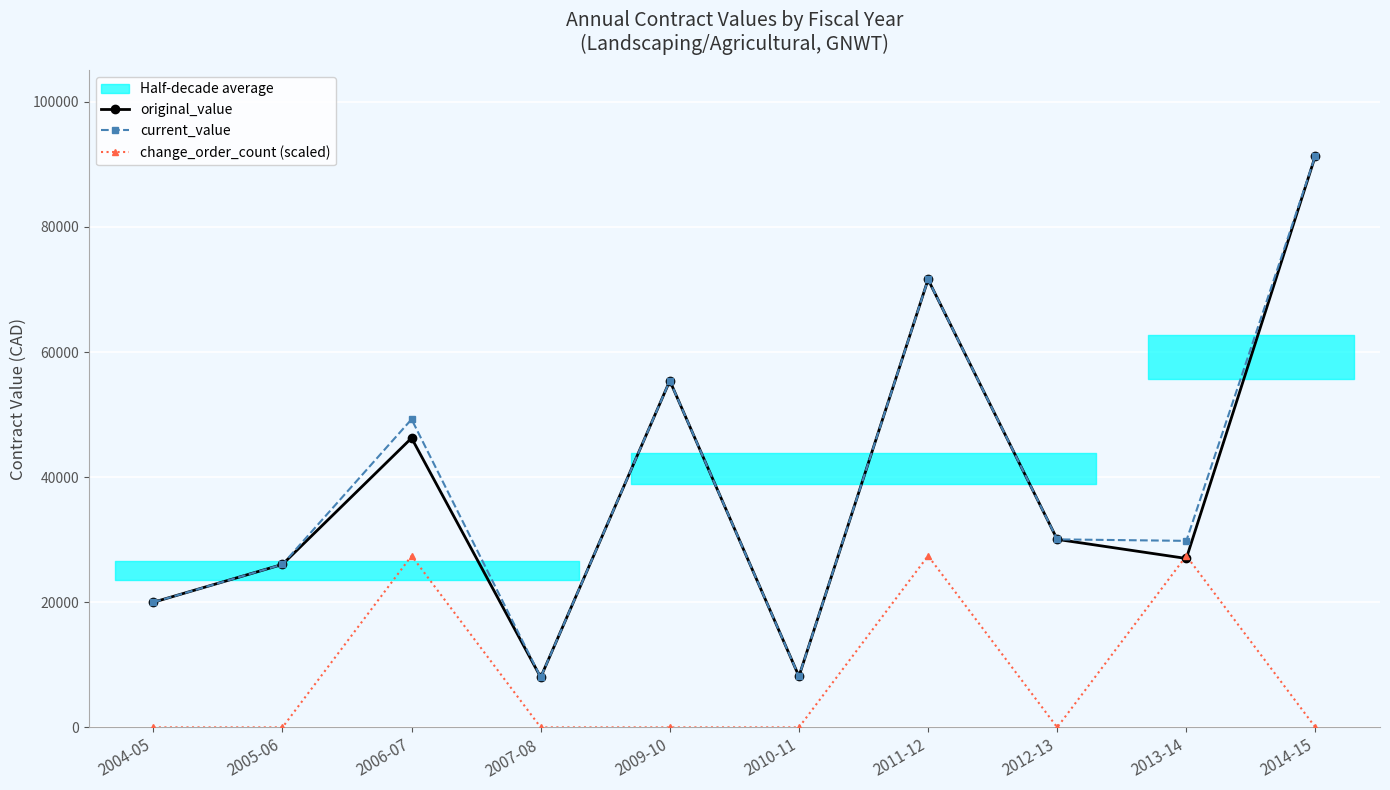

What position from the left is 2010-11?

6